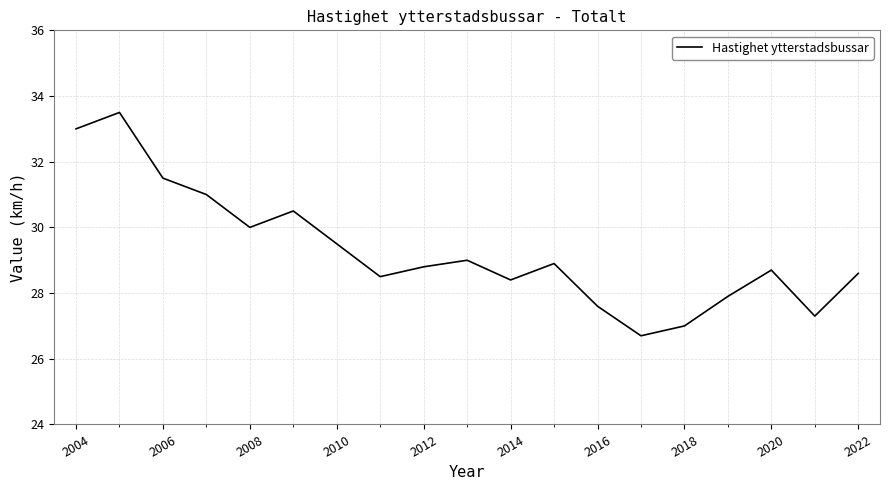

Reading left to right, list all the values displayed in this chart.

33.0	33.5	31.5	31.0	30.0	30.5	29.5	28.5	28.8	29.0	28.4	28.9	27.6	26.7	27.0	27.9	28.7	27.3	28.6